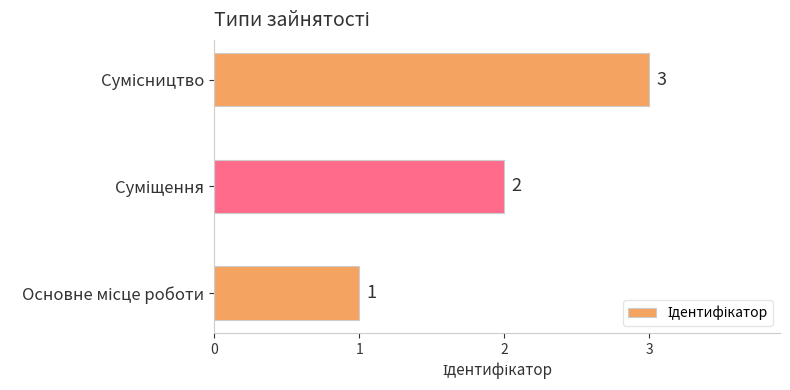

How many values are below 2?

1